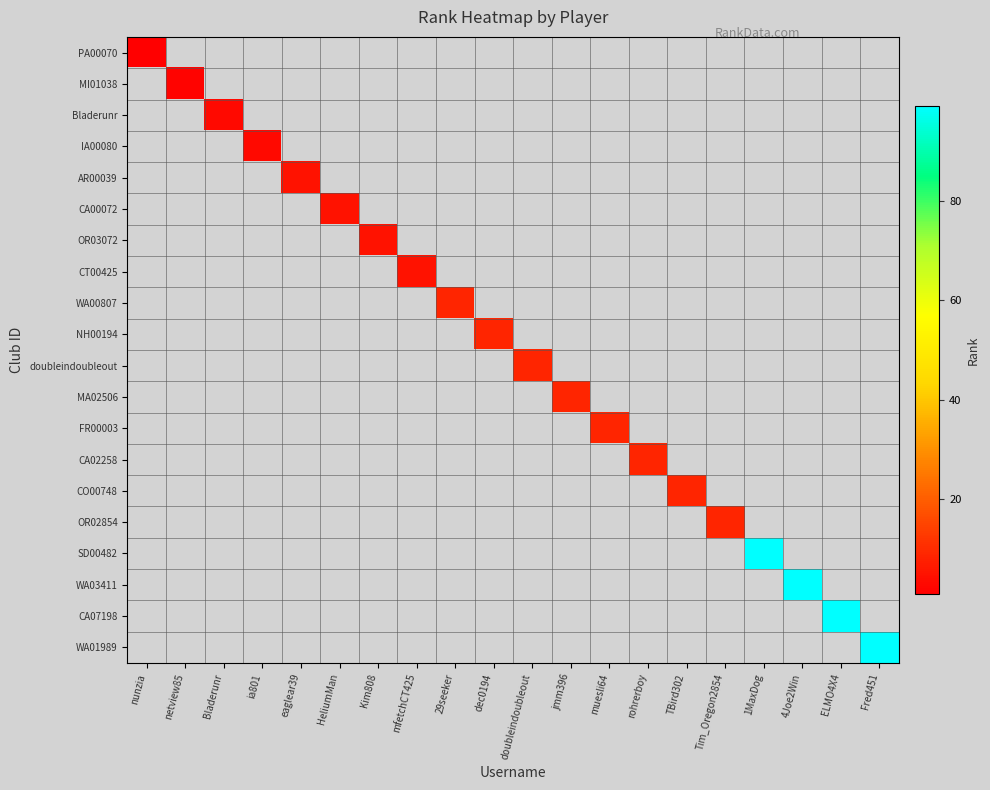

Rank the series by their average value, from lowest to highest.

PA00070, MI01038, Bladerunr, IA00080, AR00039, CA00072, OR03072, CT00425, WA00807, NH00194, doubleindoubleout, MA02506, FR00003, CA02258, CO00748, OR02854, SD00482, WA03411, CA07198, WA01989